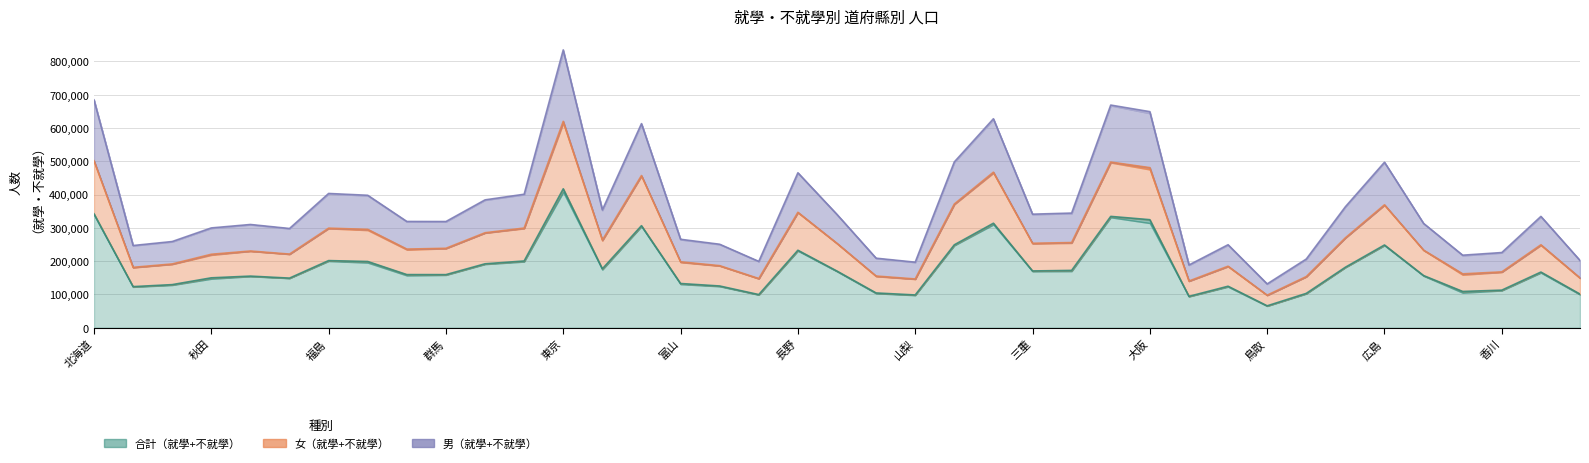

At which category is the sum across all series the highest?

東京